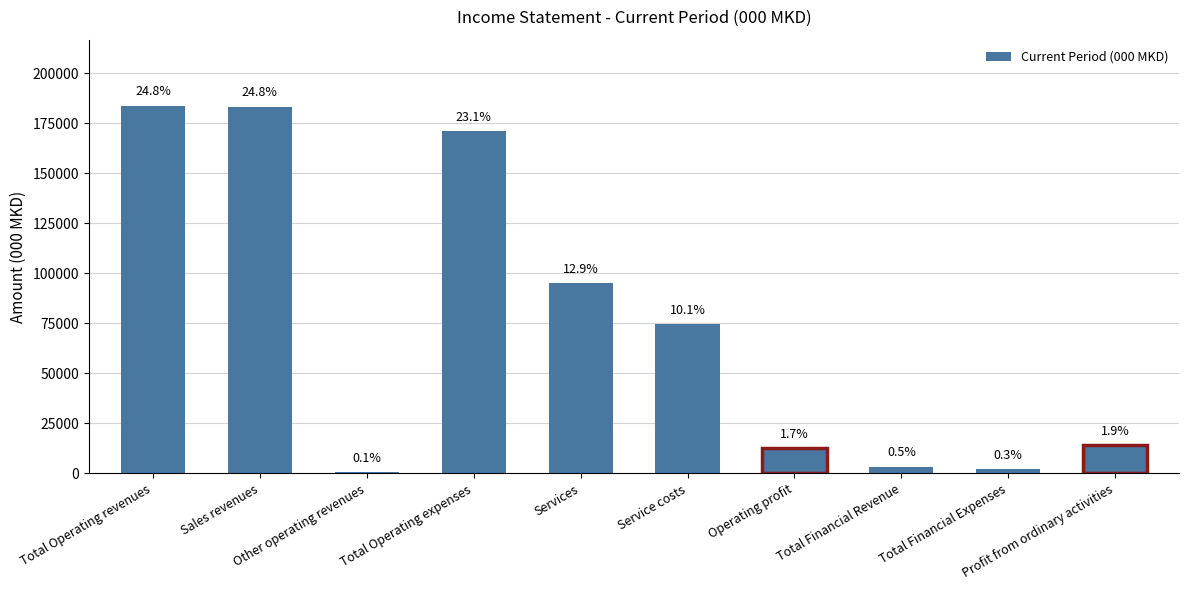

Approximately how many times larger is the value at Total Operating expenses compared to Sales revenues?

0.9